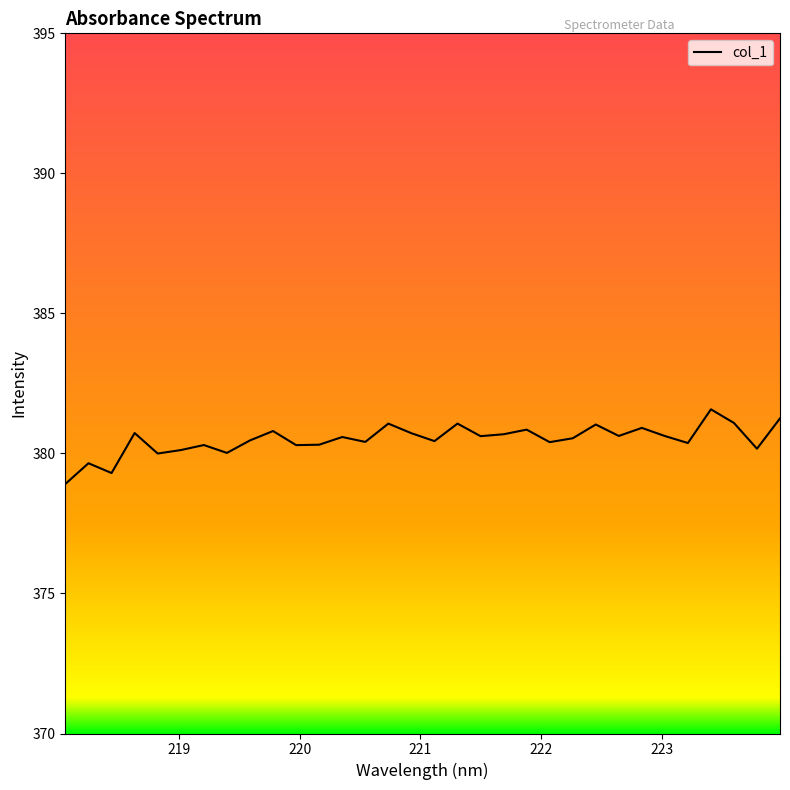

What is the smallest value displayed?

378.9